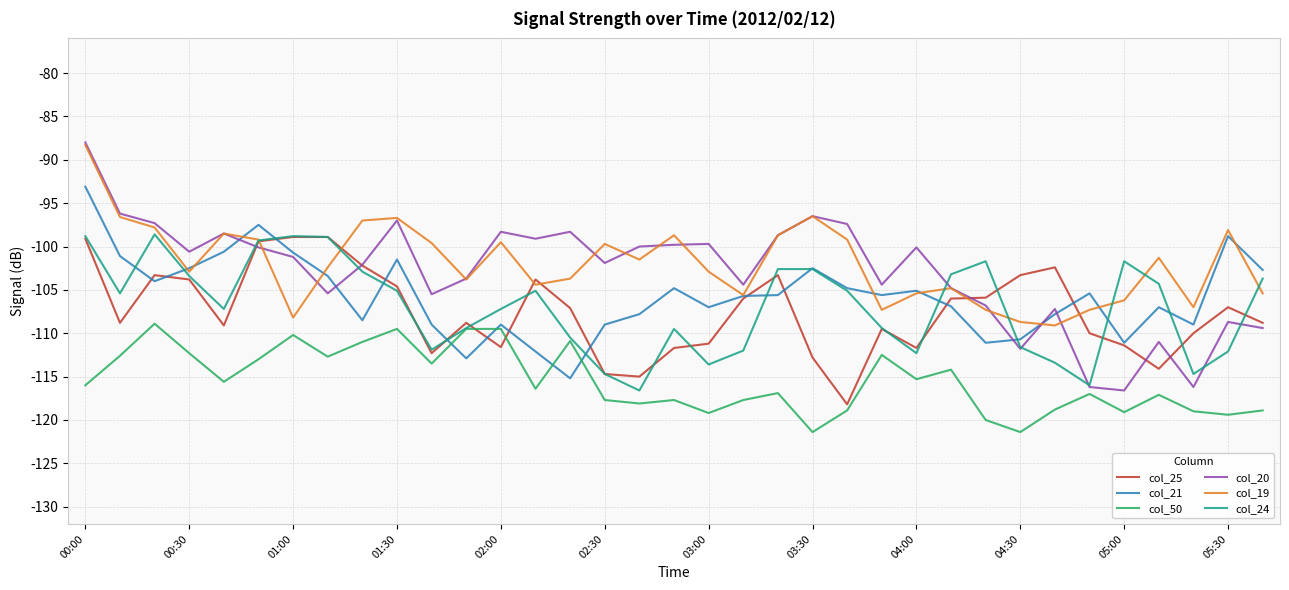

What is the highest value of the col_20 series?

-88.0